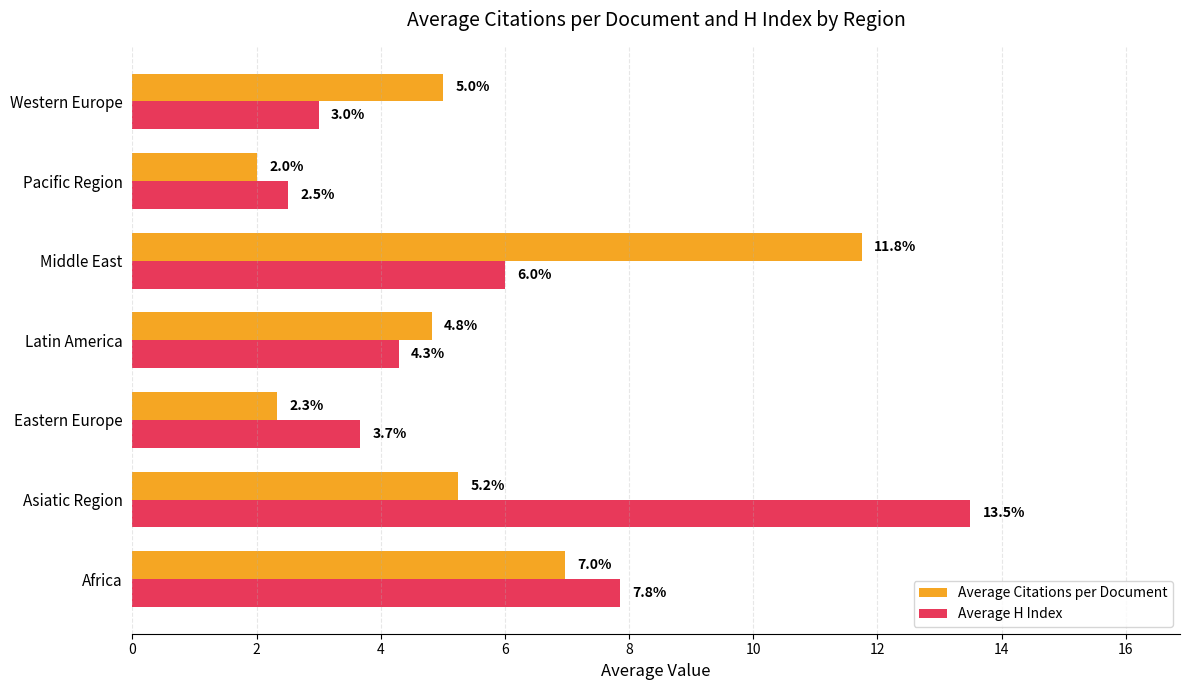

True or false: Average Citations per Document has a value of 7.0 at Africa.

True